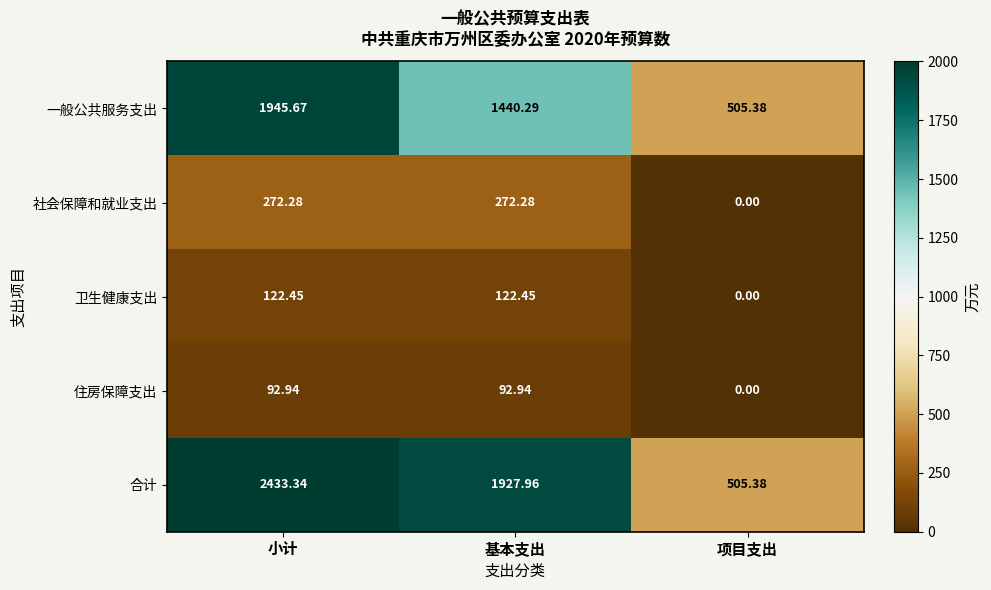

At which category is the sum across all series the highest?

小计